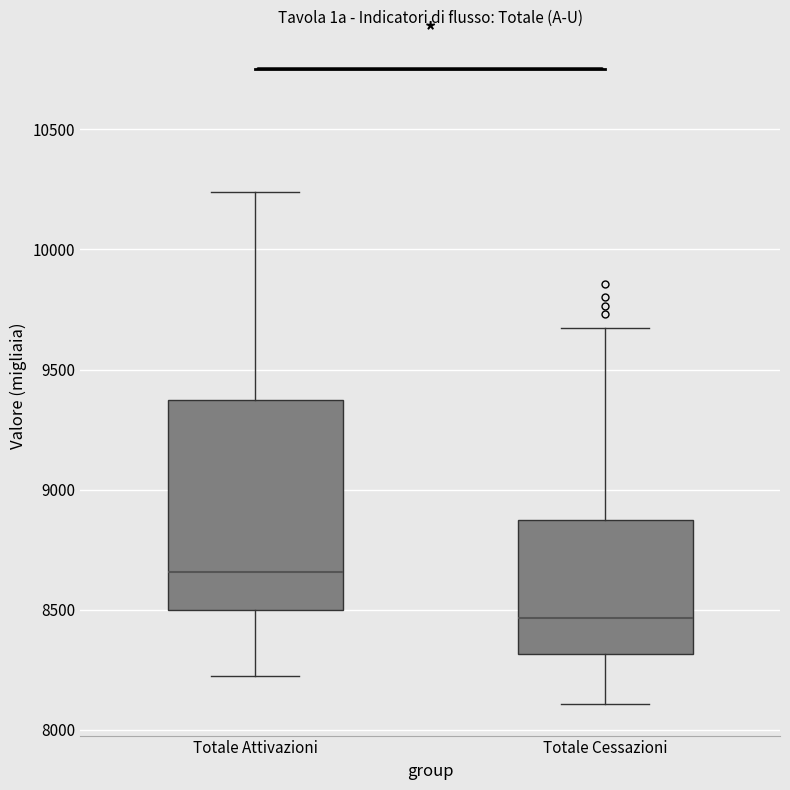

Which box has the highest median line?

Totale Attivazioni